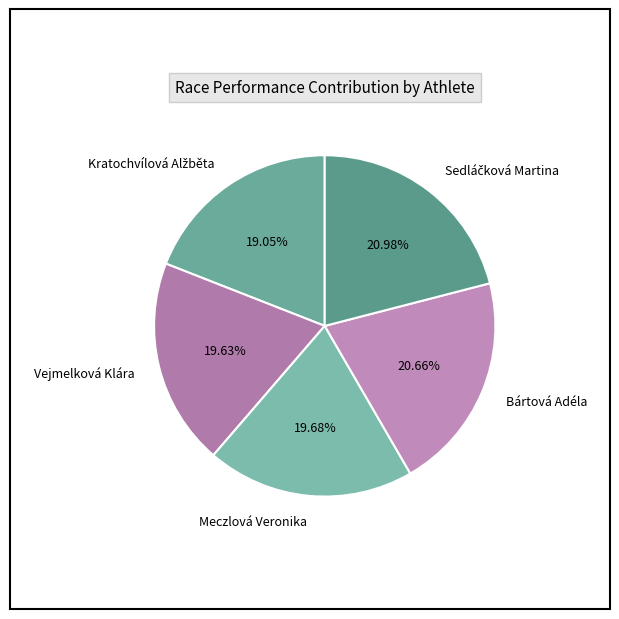

Is it true that Bártová Adéla is 8% of the pie?

False